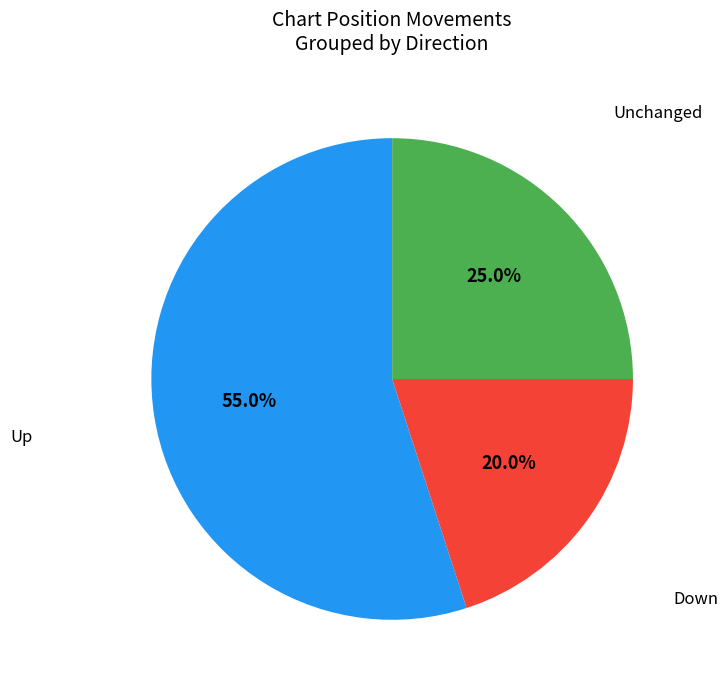

Is there any slice that represents more than half of the pie?

Yes